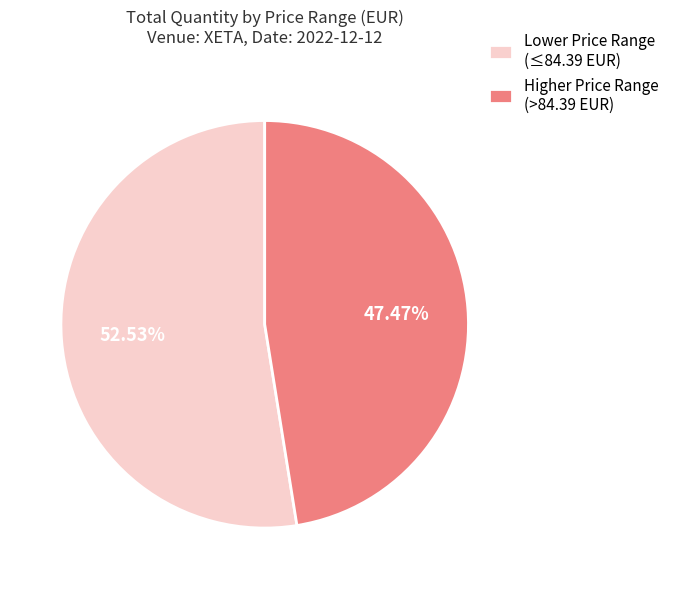

Rank the categories by value from highest to lowest.

Lower Price Range (≤84.39 EUR), Higher Price Range (>84.39 EUR)